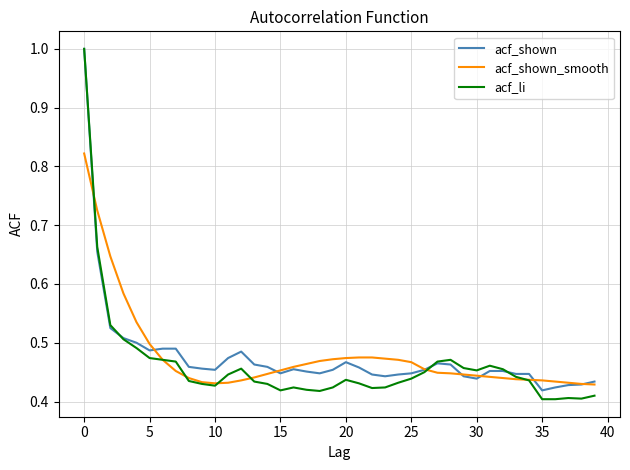

Which series has the widest spread of values?

acf_li